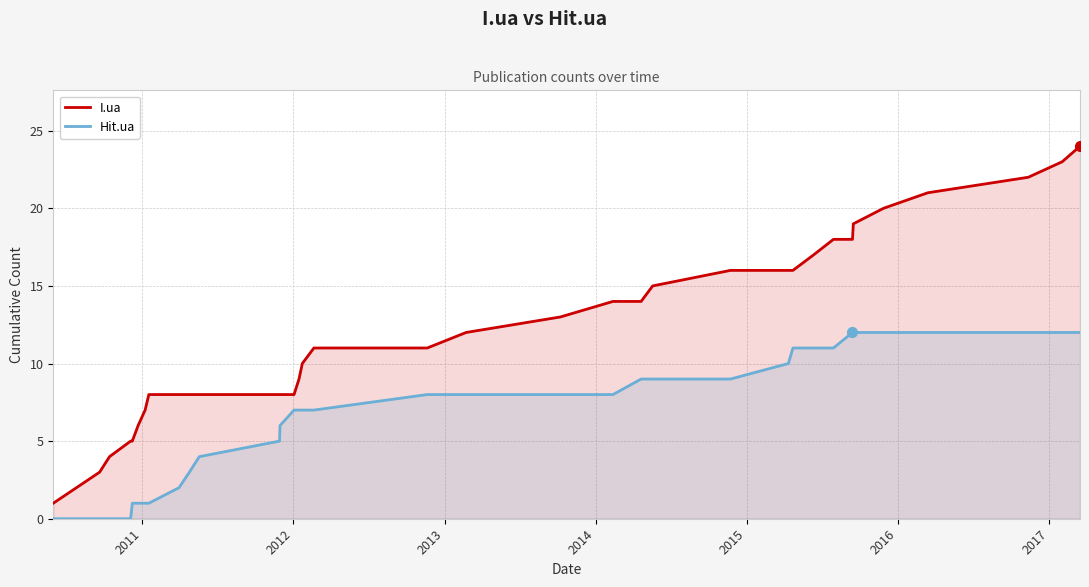

What is the average value of the I.ua series?

12